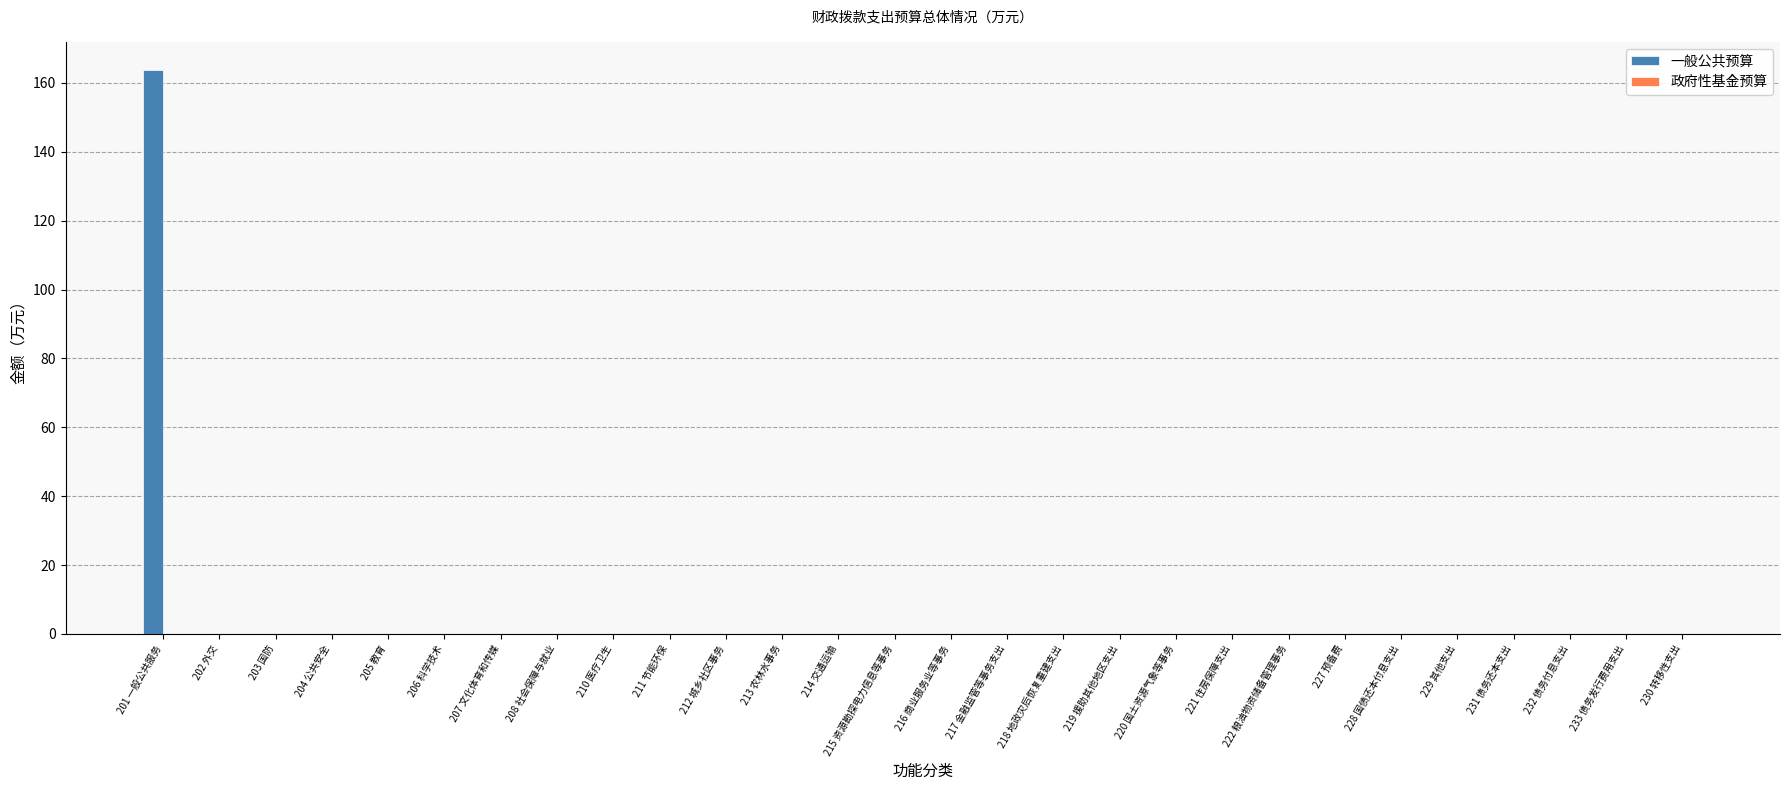

The chart shows a value of 0.0 at 227 预备费. True or false?

True